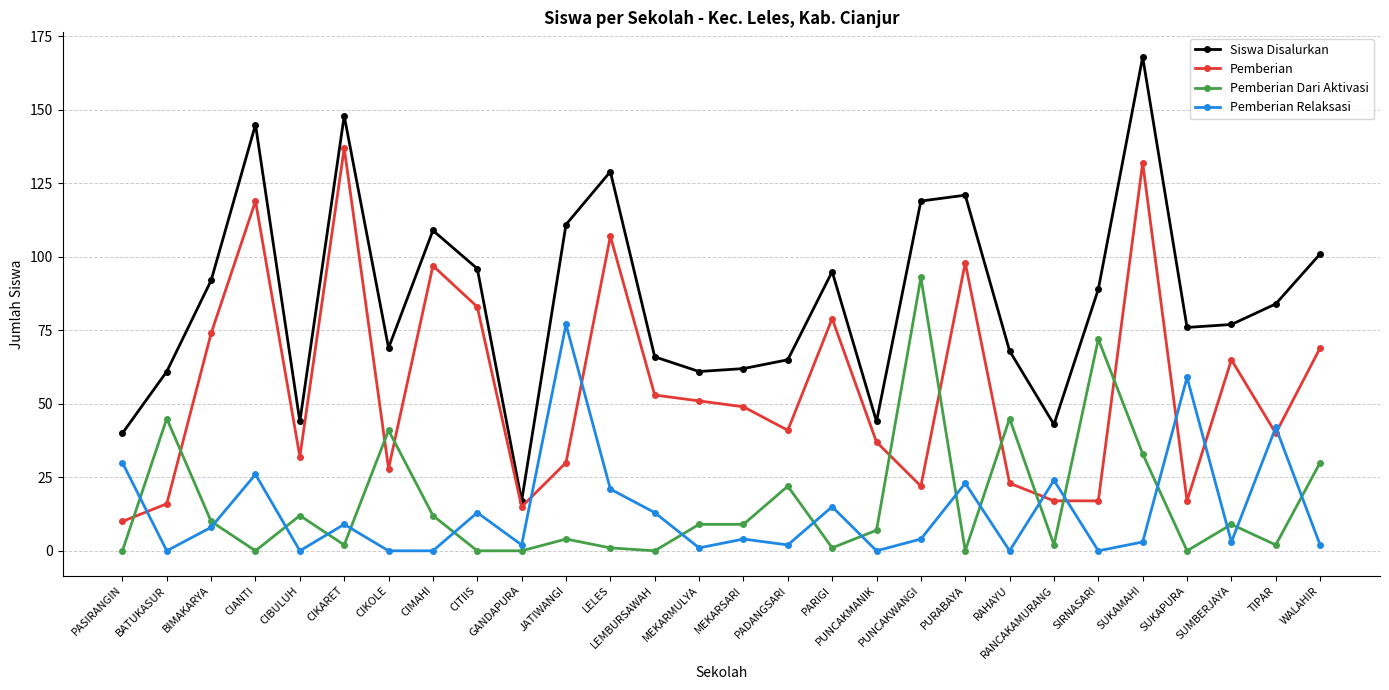

What is the average value of the Pemberian series?

56